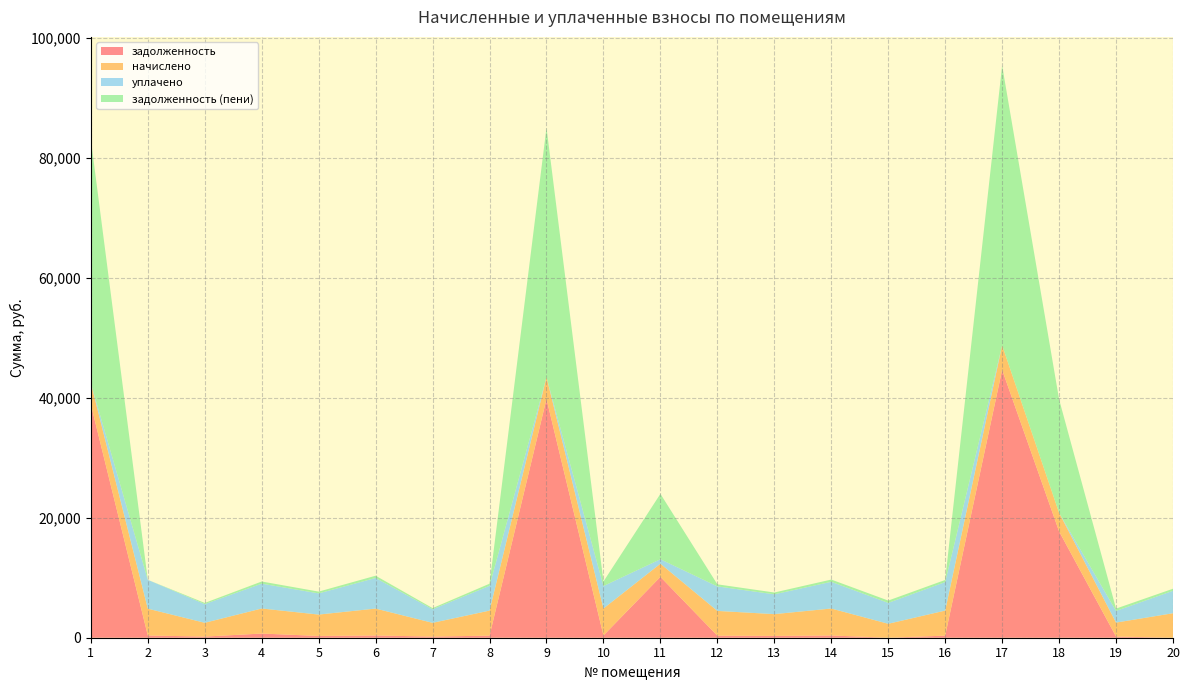

Reading left to right, list all the values displayed in this chart.

задолженность: 1=38888.5	2=372.6	3=191.5	4=696.1	5=297.0	6=374.8	7=191.0	8=347.9	9=39805.1	10=374.7	11=10146.9	12=343.9	13=301.8	14=374.5	15=0.0	16=348.1	17=44663.3	18=17720.8	19=194.2	20=0.0
начислено: 1=3561.5	2=4470.6	3=2298.5	4=4175.8	5=3563.6	6=4484.3	7=2289.1	8=4174.3	9=3645.4	10=4496.5	11=2193.0	12=4126.2	13=3631.8	14=4494.4	15=2325.0	16=4177.2	17=4090.3	18=3107.2	19=2330.8	20=4083.1
уплачено: 1=0.0	2=4806.8	3=3115.6	4=4143.6	5=3529.9	6=5104.2	7=2267.1	8=4134.8	9=0.0	10=3747.1	11=747.0	12=4087.1	13=3303.5	14=4451.8	15=3482.6	16=4754.6	17=0.0	18=0.0	19=1942.3	20=3742.9
задолженность (пени): 1=40608.8	2=0.0	3=194.2	4=356.2	5=297.0	6=373.7	7=190.8	8=347.9	9=41565.9	10=749.4	11=10894.0	12=343.9	13=300.3	14=374.5	15=387.9	16=348.1	17=46639.0	18=18911.4	19=388.5	20=340.3